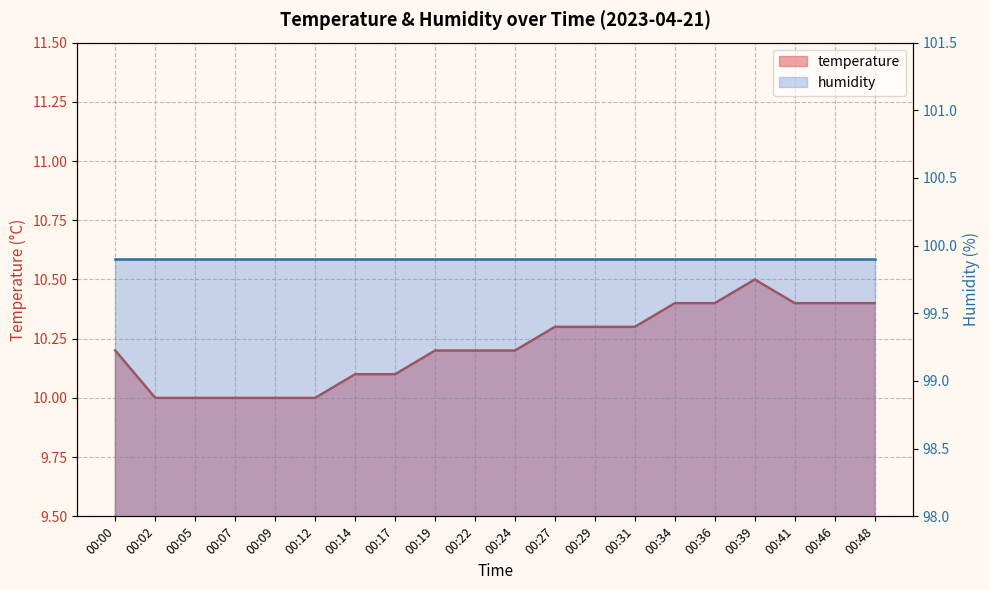

What is the difference between the values at 00:07 and 00:24?

0.2